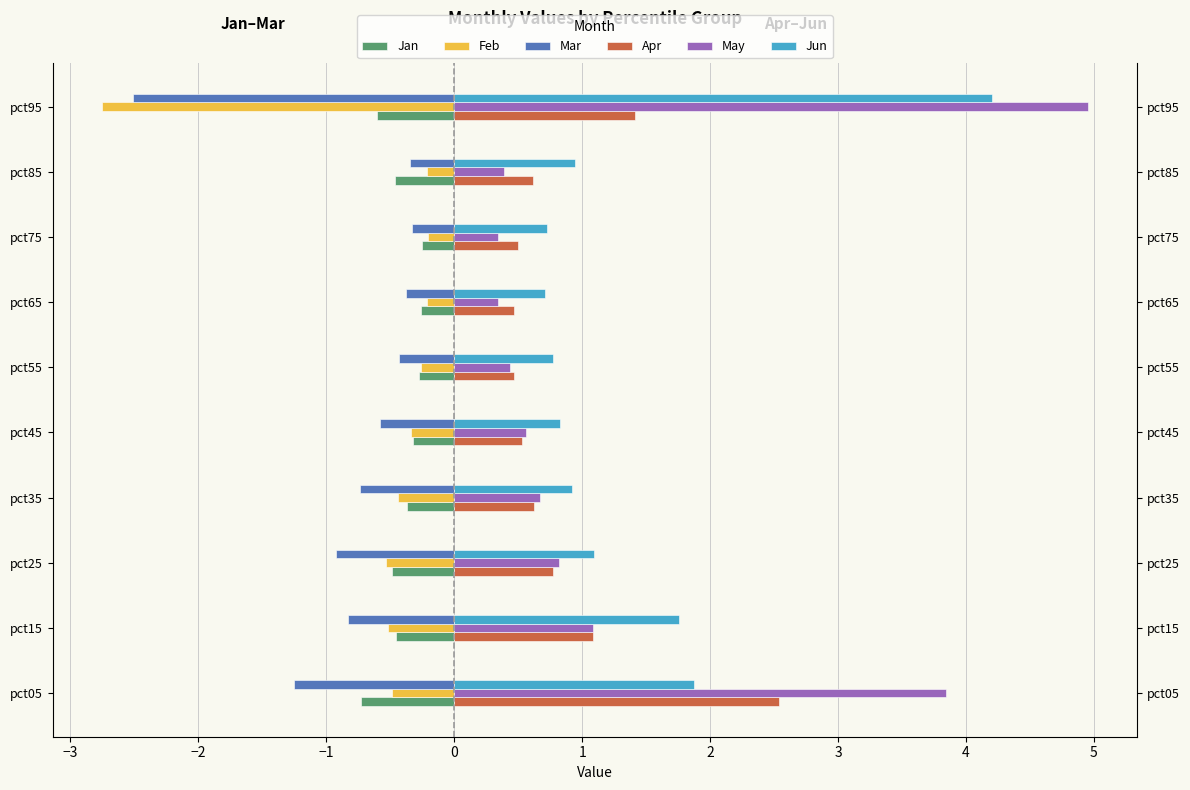

Which series has the largest range (max minus min)?

May